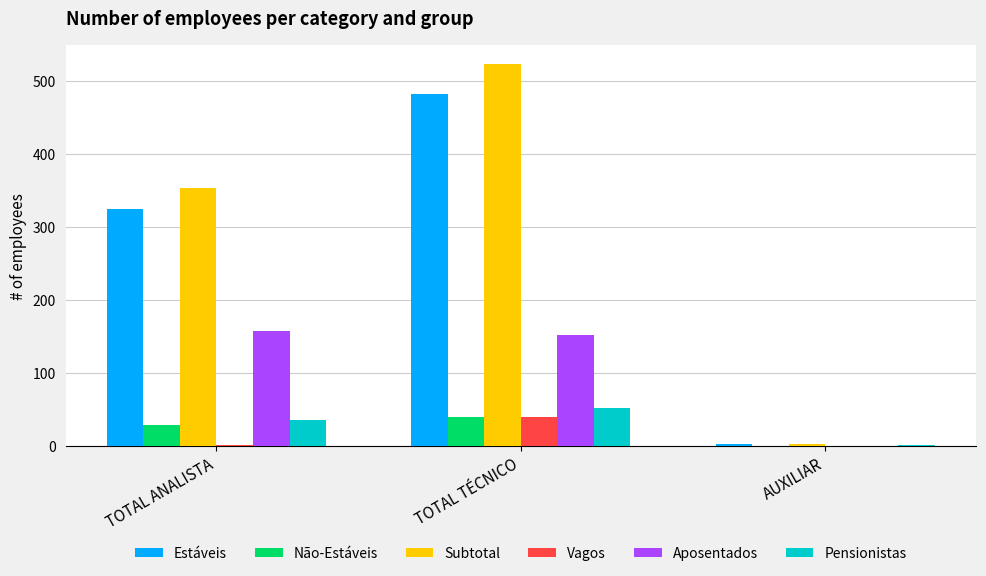

At which label does Estáveis reach its peak?

TOTAL TÉCNICO